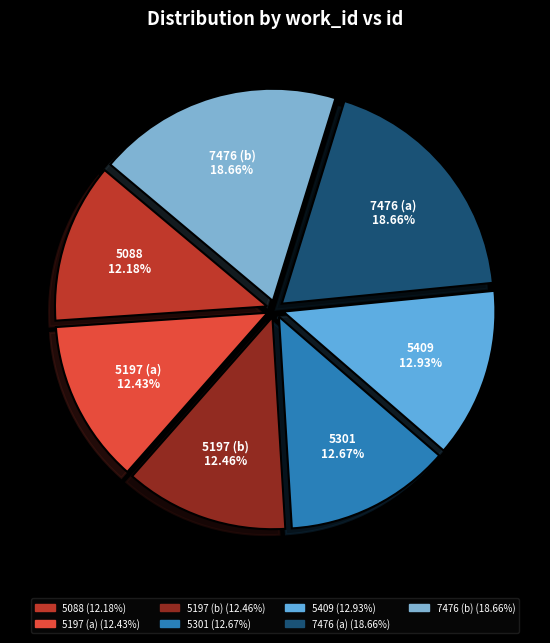

How many slices are in this pie chart?

7